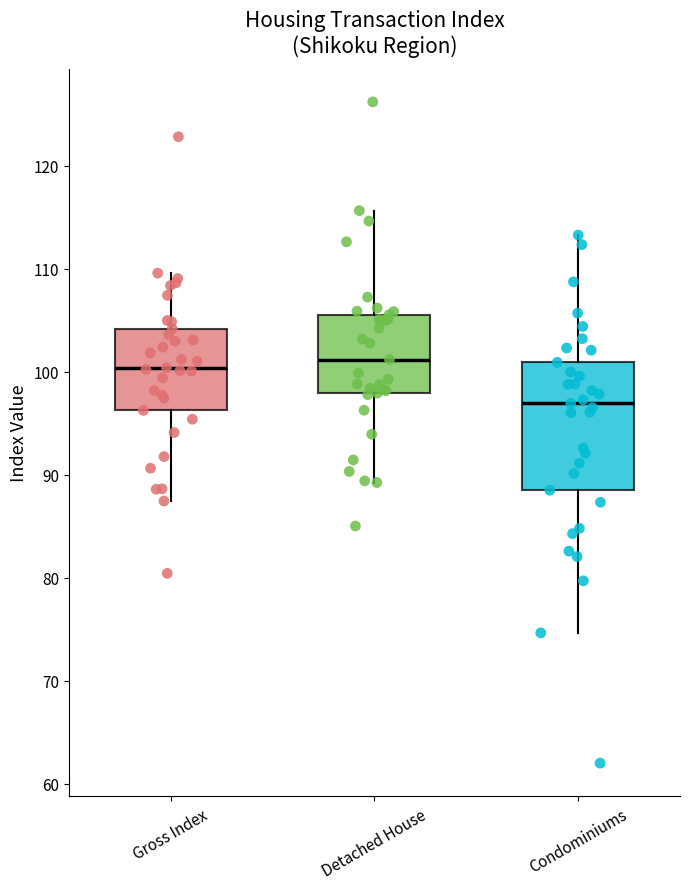

Where is the upper edge of the box for Condominiums on the y-axis? The values are not printed on the chart, so give them approximately, as read against the axis.

101